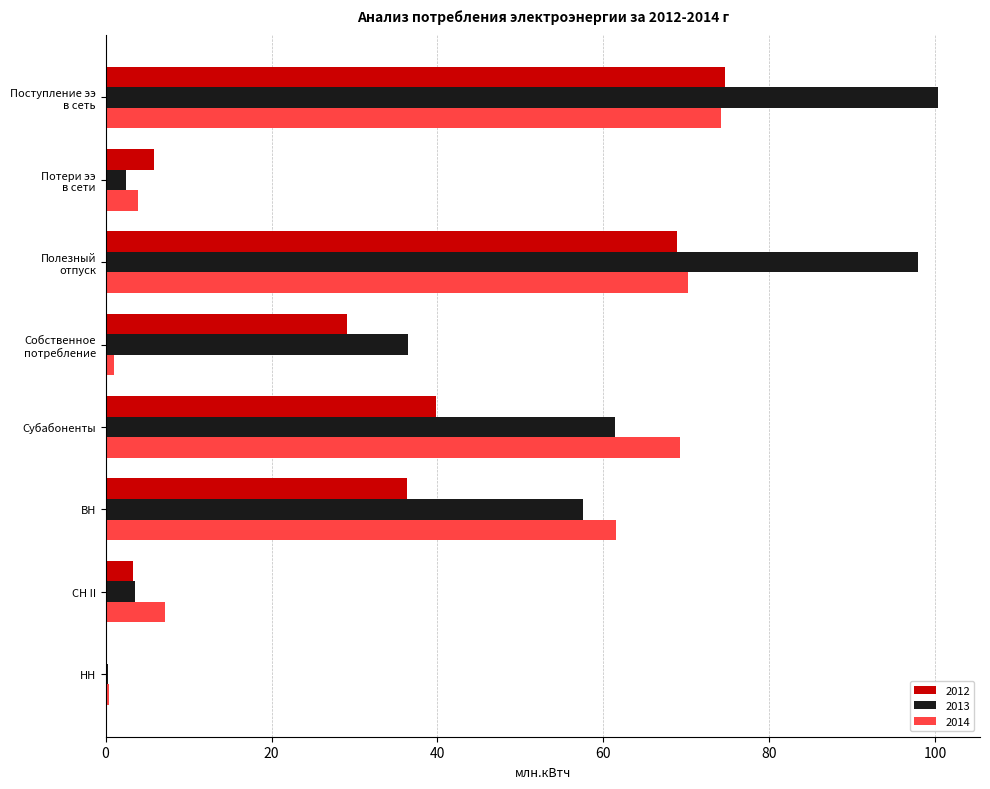

What is the maximum value shown in the chart?

100.4